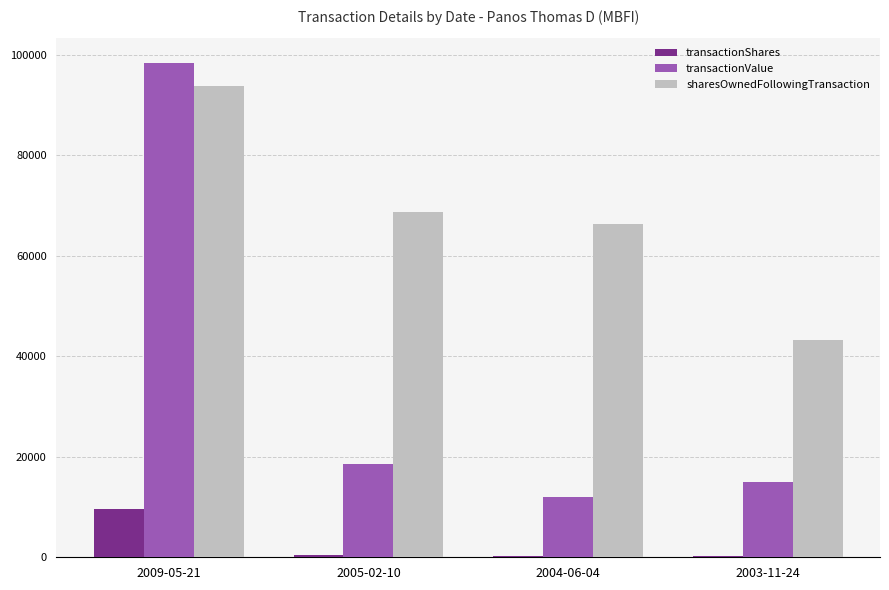

What is the sum of all transactionShares values?

10717